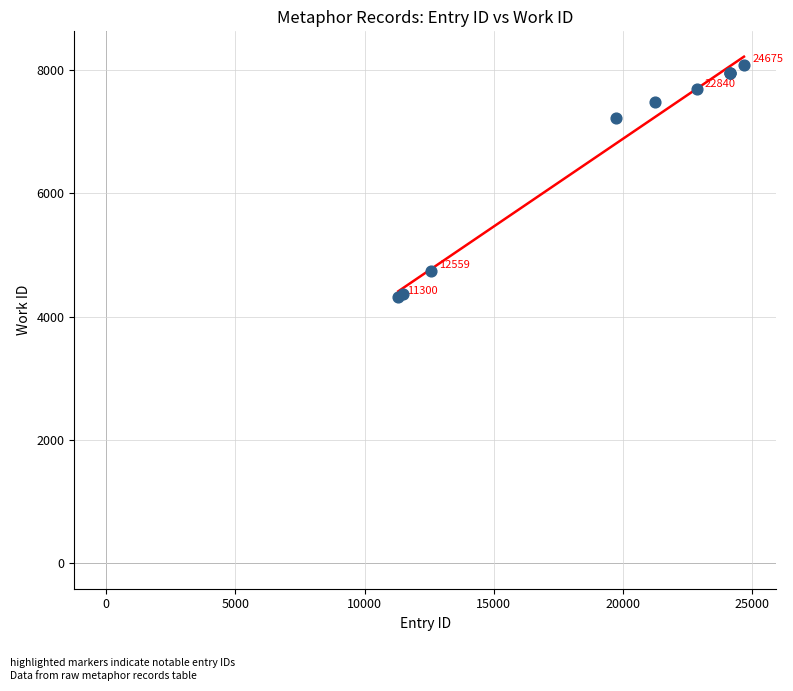

What Y value in the scatter plot is closest to 6207?

7229